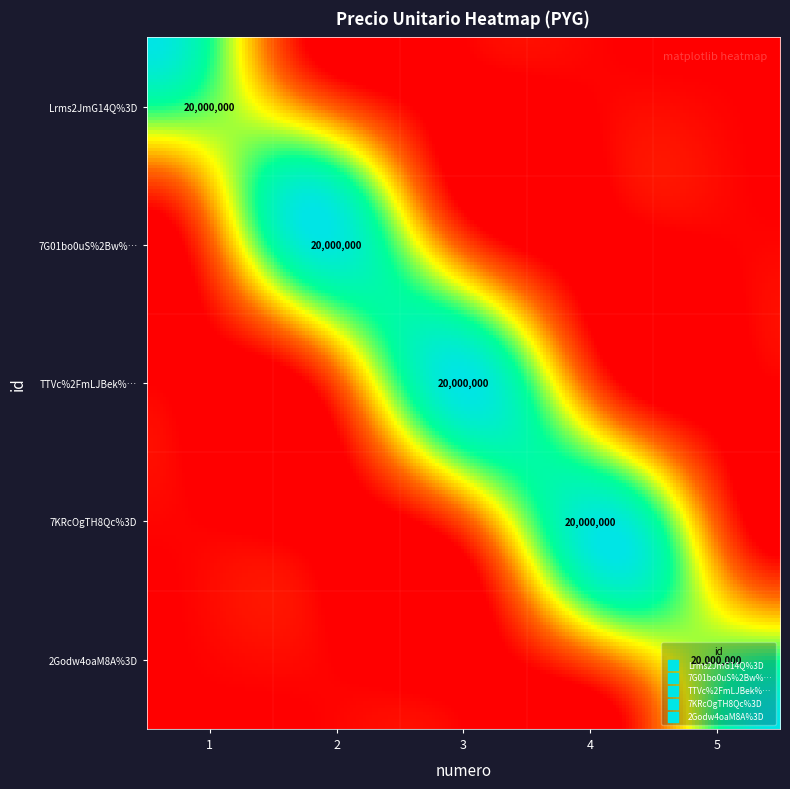

Which label corresponds to the smallest value in the chart?

1